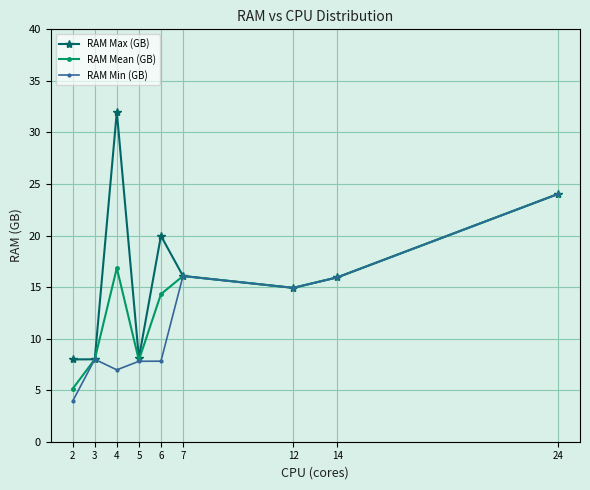

Which series has the largest total across all categories?

RAM Max (GB)